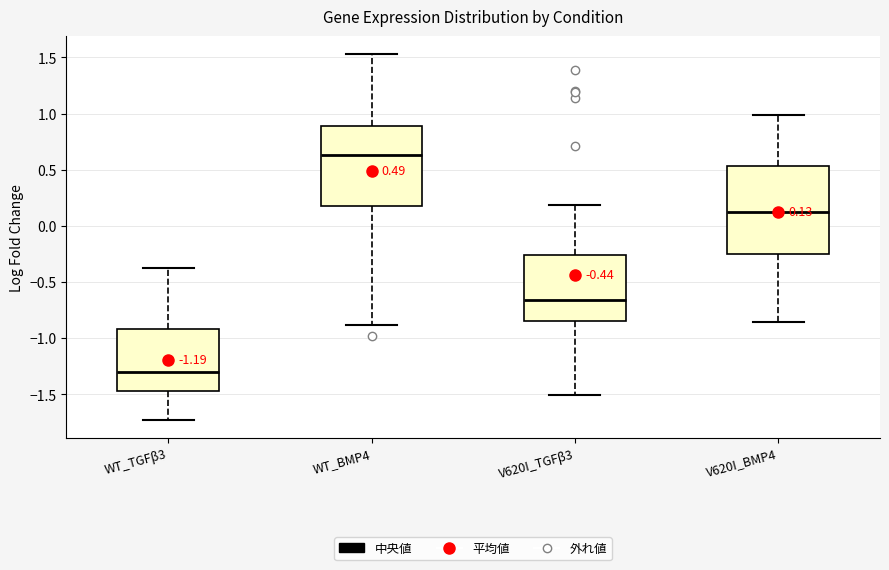

Which box's median line is the highest?

WT_BMP4